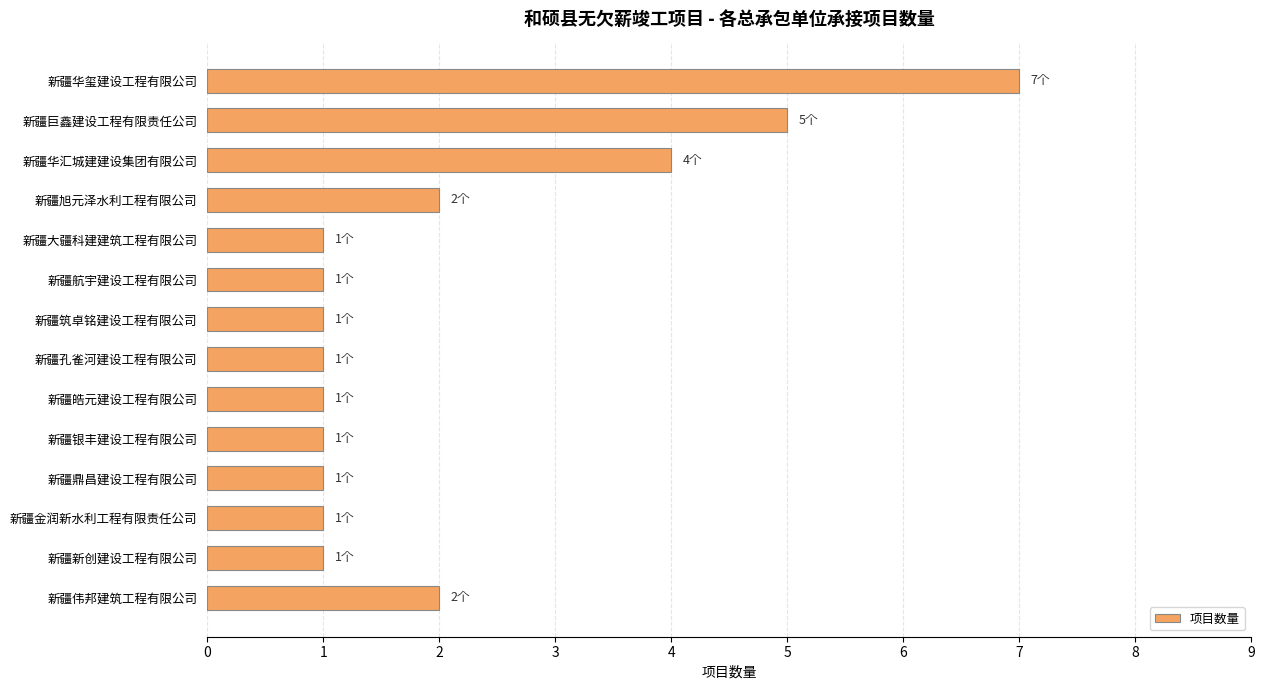

Reading top to bottom, extract all data points from this chart.

新疆华玺建设工程有限公司=7	新疆巨鑫建设工程有限责任公司=5	新疆华汇城建建设集团有限公司=4	新疆旭元泽水利工程有限公司=2	新疆大疆科建建筑工程有限公司=1	新疆航宇建设工程有限公司=1	新疆筑卓铭建设工程有限公司=1	新疆孔雀河建设工程有限公司=1	新疆皓元建设工程有限公司=1	新疆银丰建设工程有限公司=1	新疆鼎昌建设工程有限公司=1	新疆金润新水利工程有限责任公司=1	新疆新创建设工程有限公司=1	新疆伟邦建筑工程有限公司=2